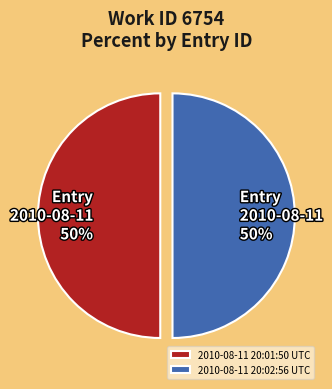

Is it true that 2010-08-11 20:02:56 UTC is 50% of the pie?

True